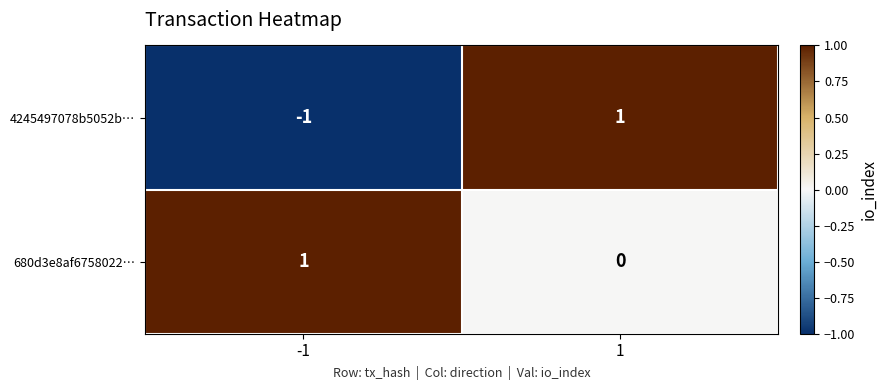

Reading left to right, transcribe all the data shown in this chart.

4245497078b5052b…: -1=-1	1=1
680d3e8af6758022…: -1=1	1=0